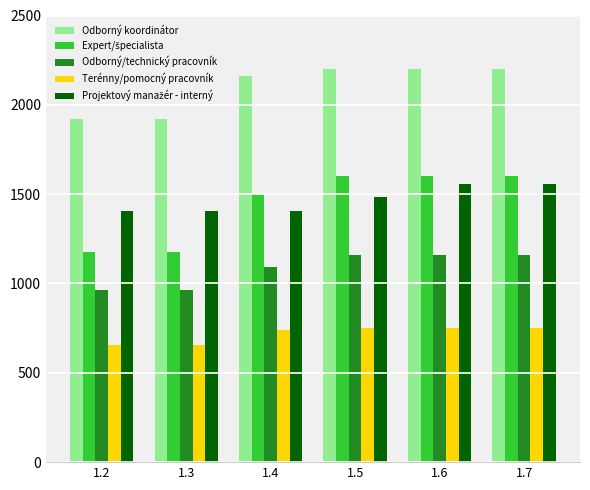

What is the highest value of the Odborný/technický pracovník series?

1162